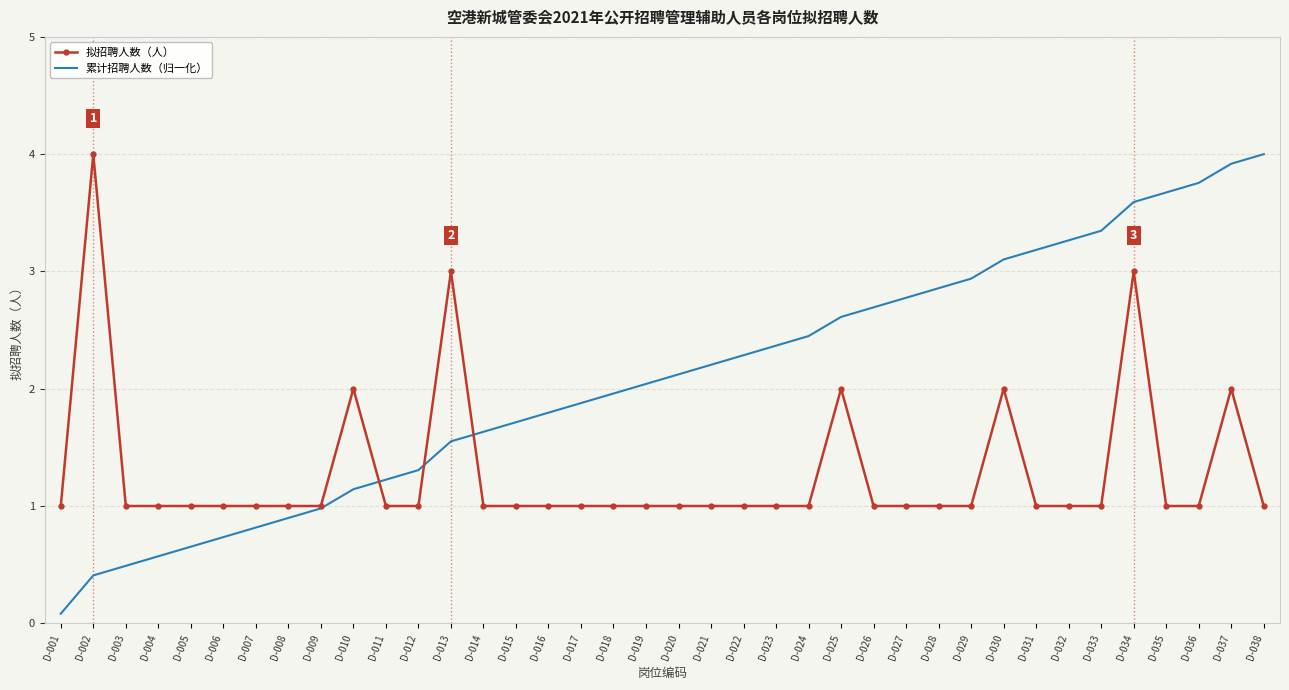

Between D-024 and D-028, which series saw the biggest shift?

累计招聘人数（归一化）